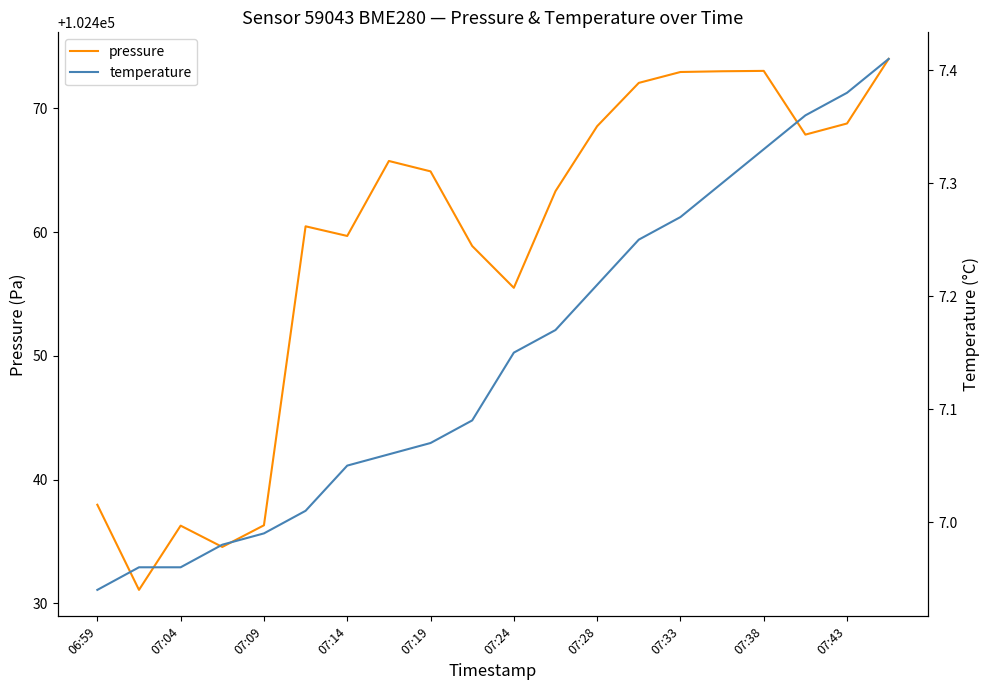

Where is pressure nearest to the value 102452?

07:24